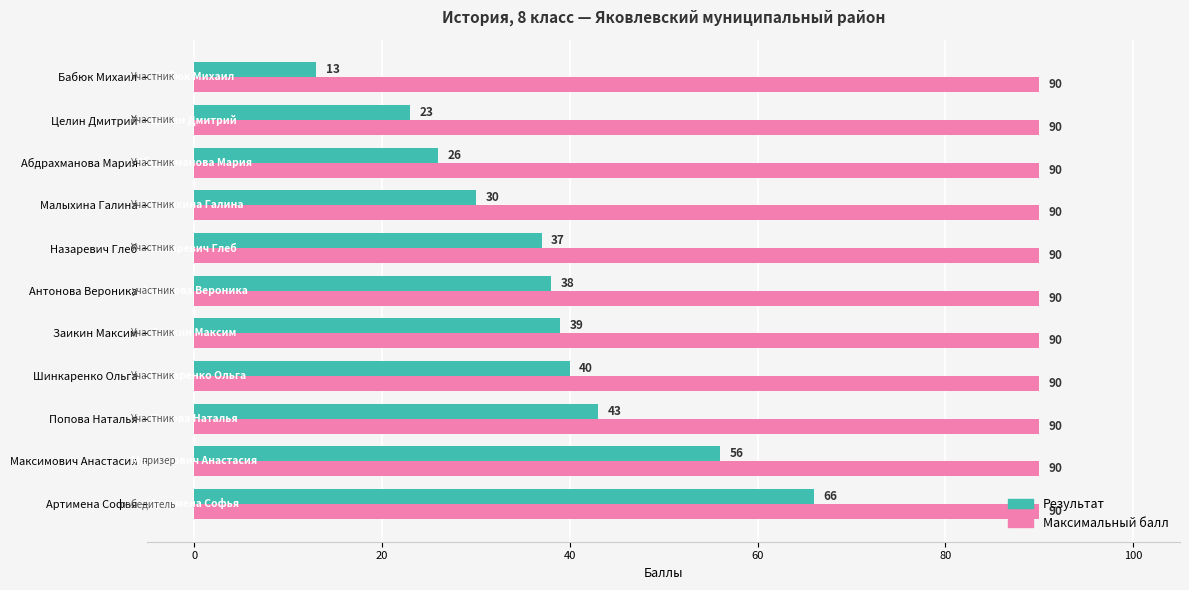

At how many categories does at least one series exceed 27?

11